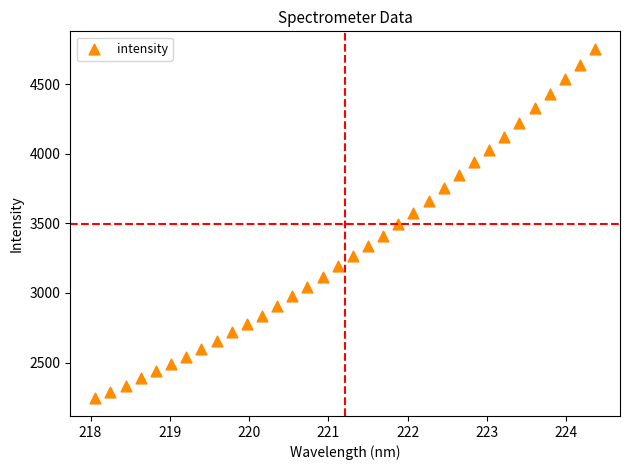

What is the range of X values (max minus min)?

6.3